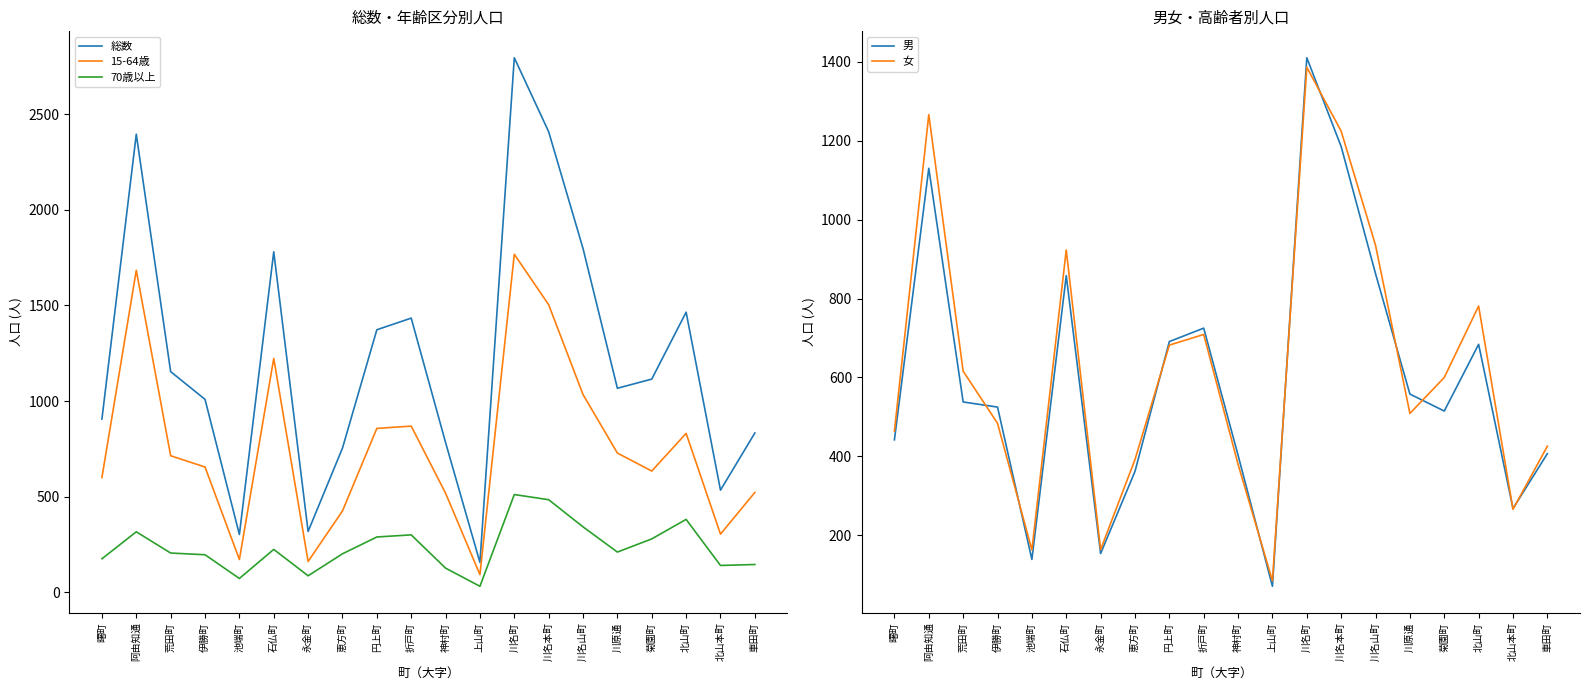

What position from the left is 池端町?

5